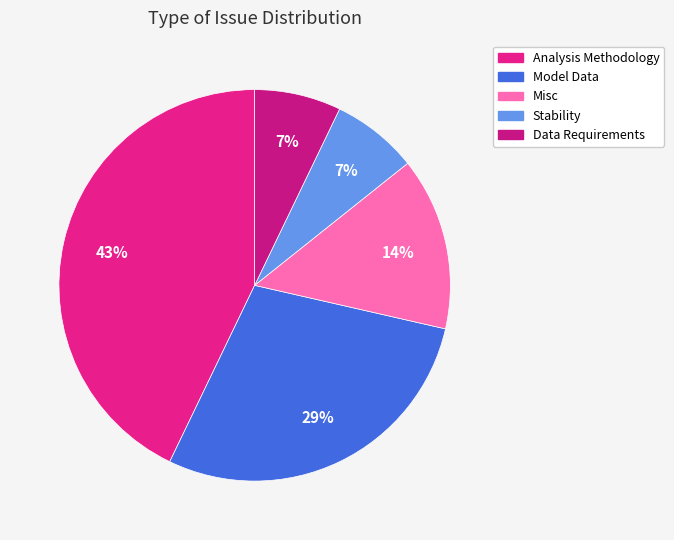

To the nearest percent, what is the difference between the largest and smallest slice percentages?

36%